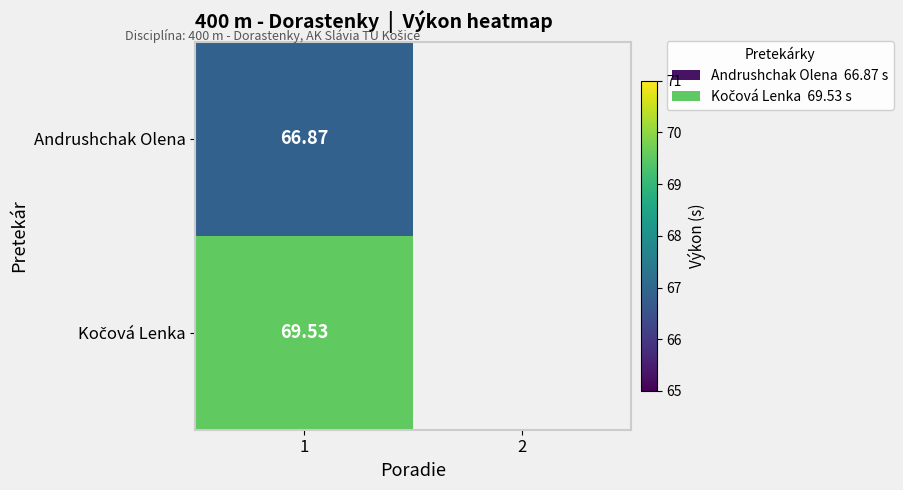

What is the difference between the highest and lowest values at 1?

2.7